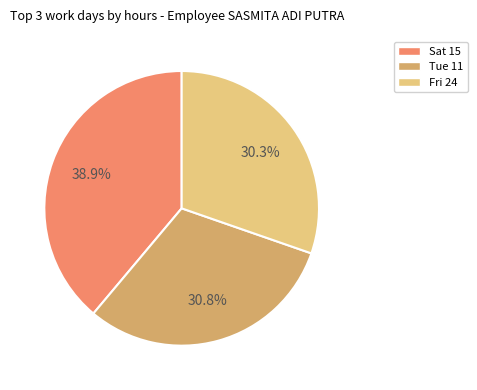

Does any single category account for the majority?

No